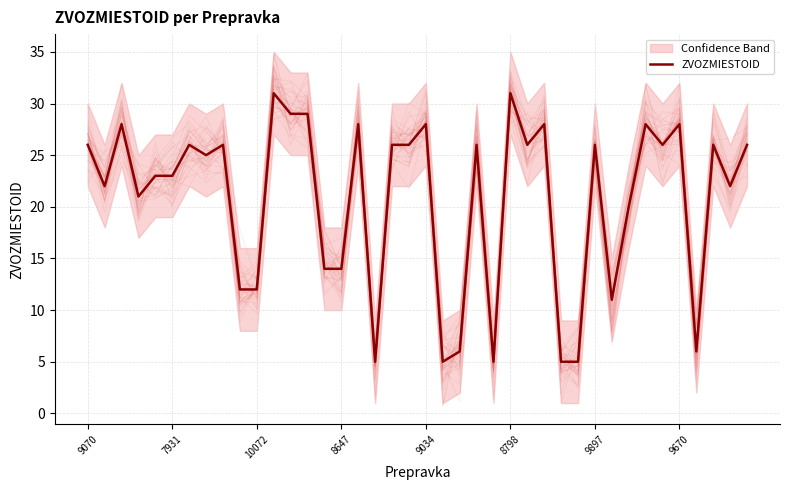

True or false: the data shows 28 at 9034.

True